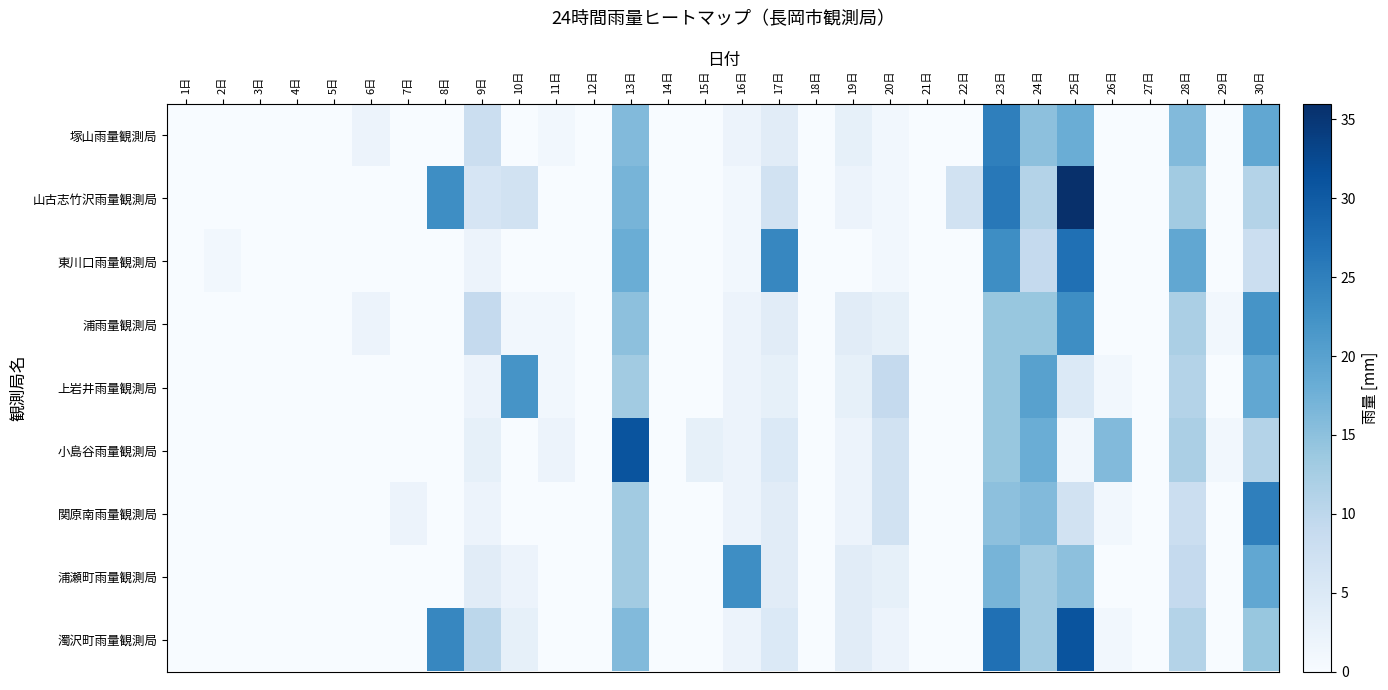

Between 22日 and 26日, which series saw the biggest shift?

小島谷雨量観測局